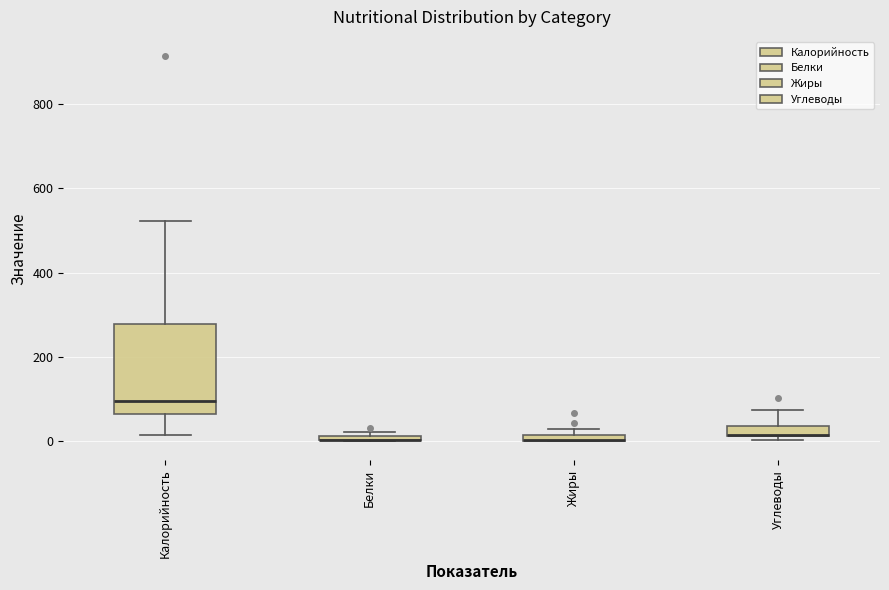

Where is the lower edge of the box for Жиры on the y-axis? The values are not printed on the chart, so give them approximately, as read against the axis.

0